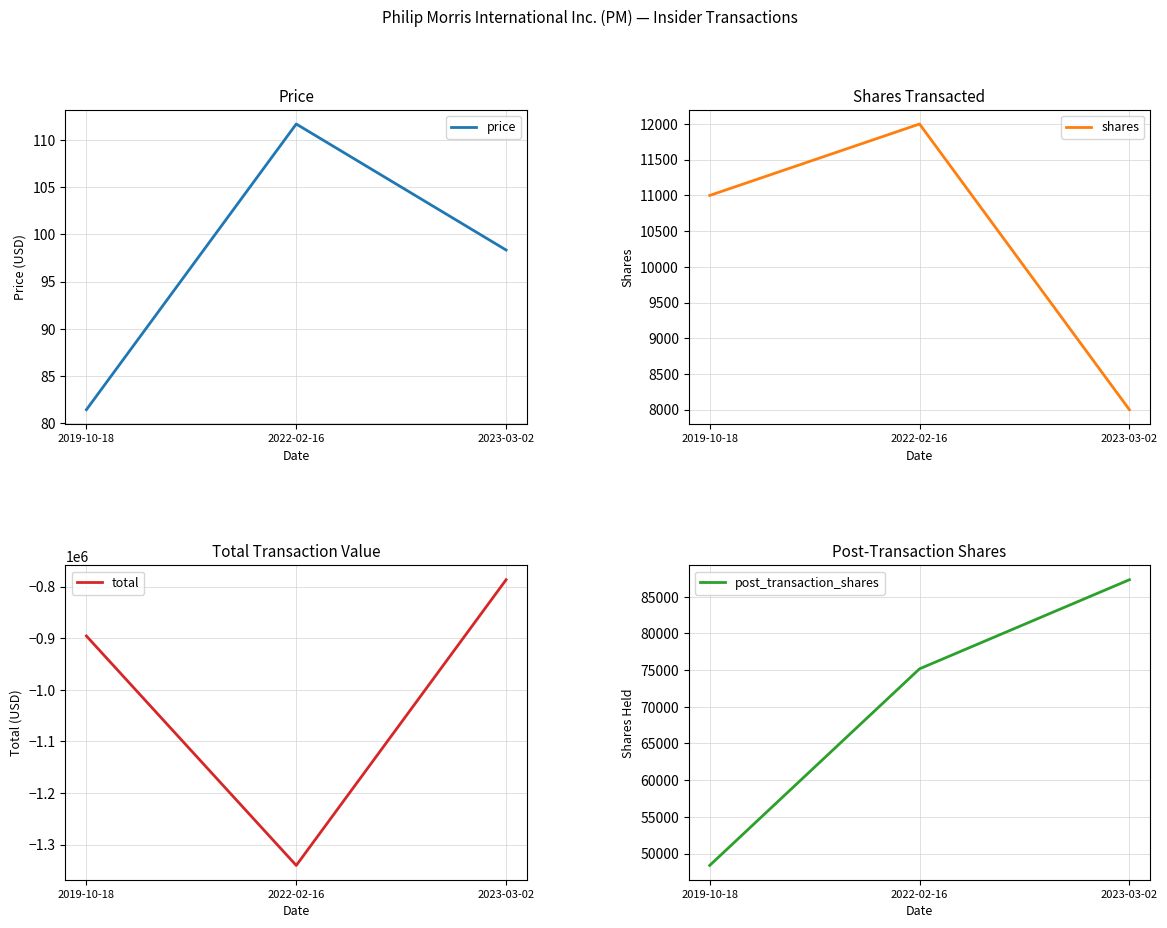

What is the lowest value of the total series?

-1340400.0